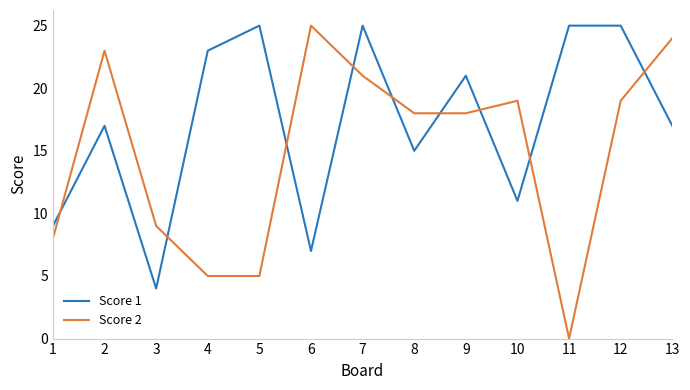

At which category does Score 2 reach its first local peak?

2